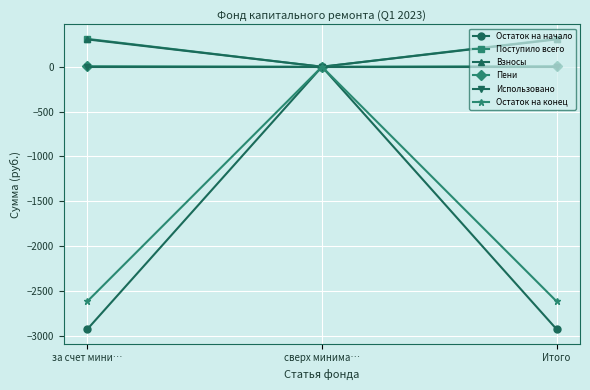

At which category is the sum across all series the highest?

сверх минима…